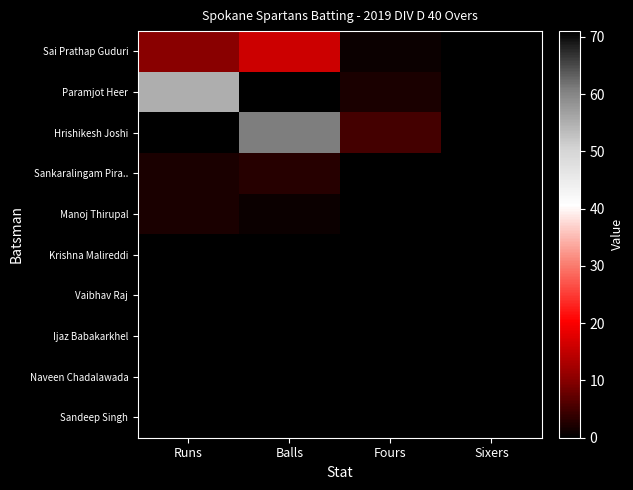

At which category is the sum across all series the highest?

Balls